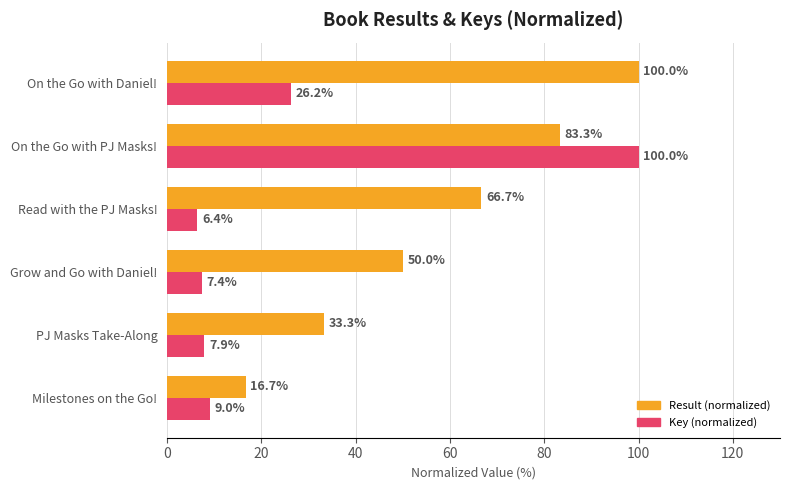

What is the total value across all series at On the Go with PJ Masks!?

183.3